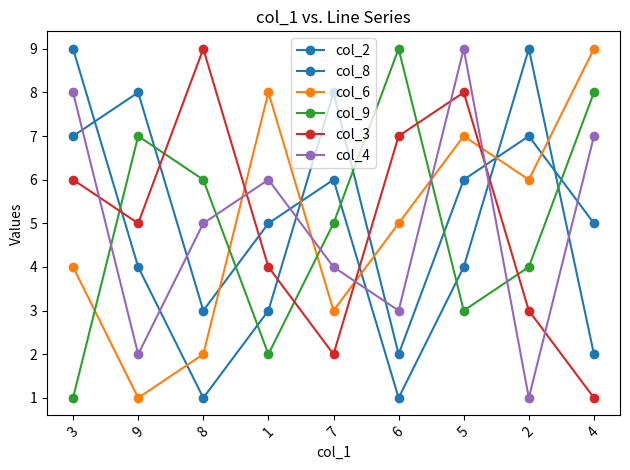

How many interior local valleys does the col_9 series have?

2